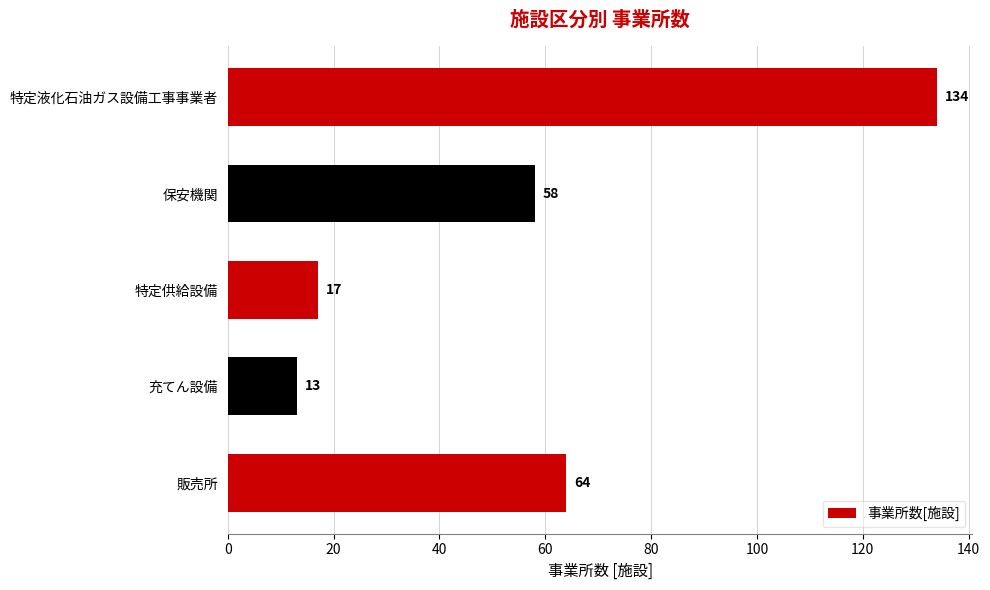

Are the bars horizontal?

Yes